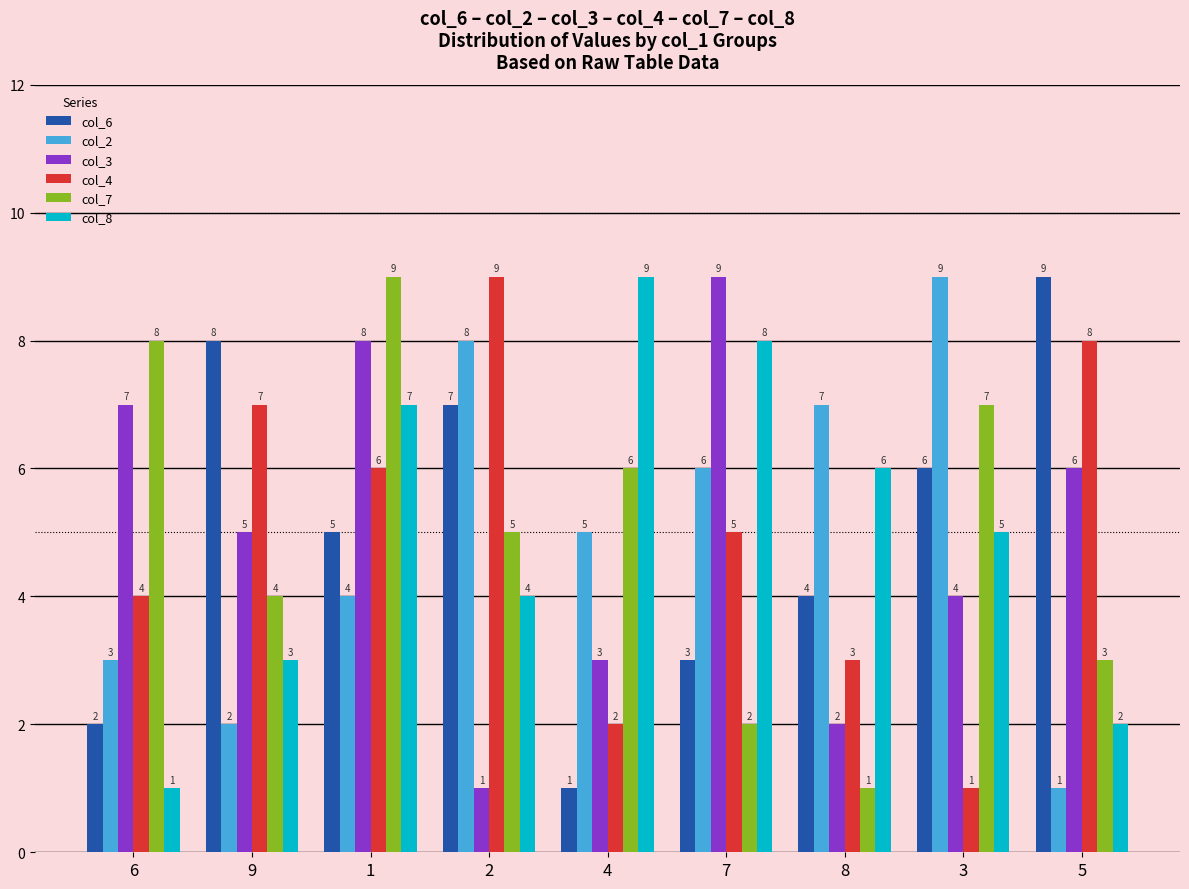

What is the label of the 2nd bar from the left?

9